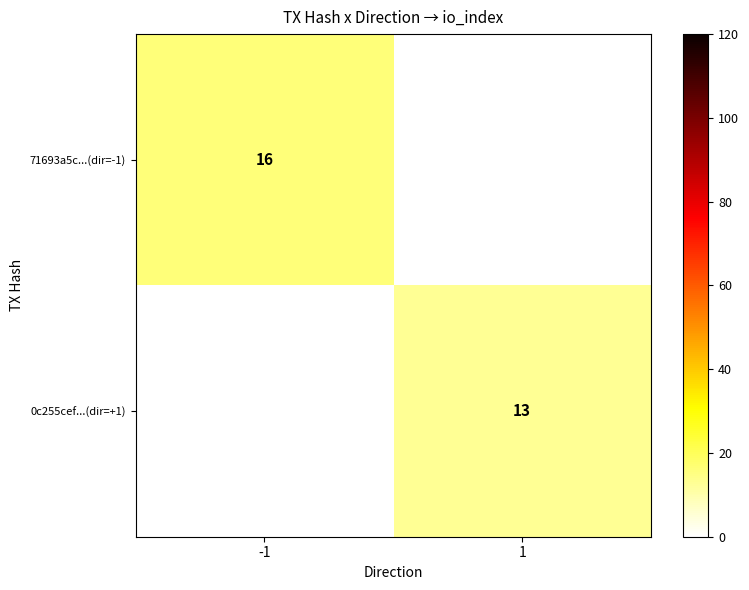

Is the value of 71693a5c...(dir=-1) at -1 greater than the value of 0c255cef...(dir=+1) at 1?

Yes